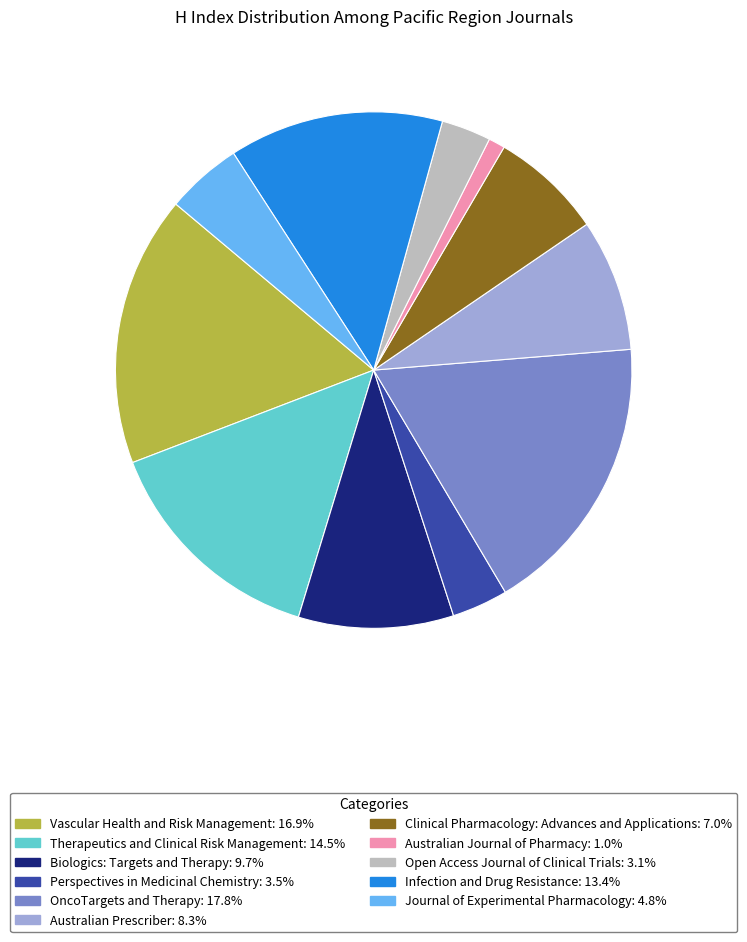

Do Australian Journal of Pharmacy and Therapeutics and Clinical Risk Management together represent more than half of the pie?

No